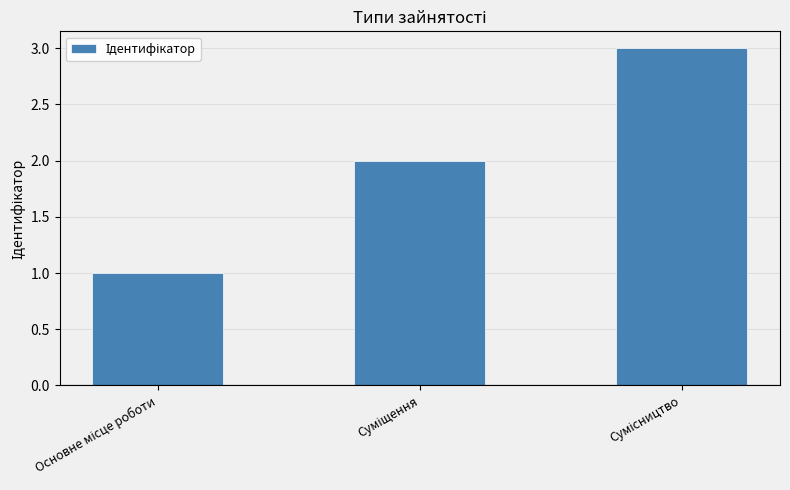

What is the greatest value displayed?

3